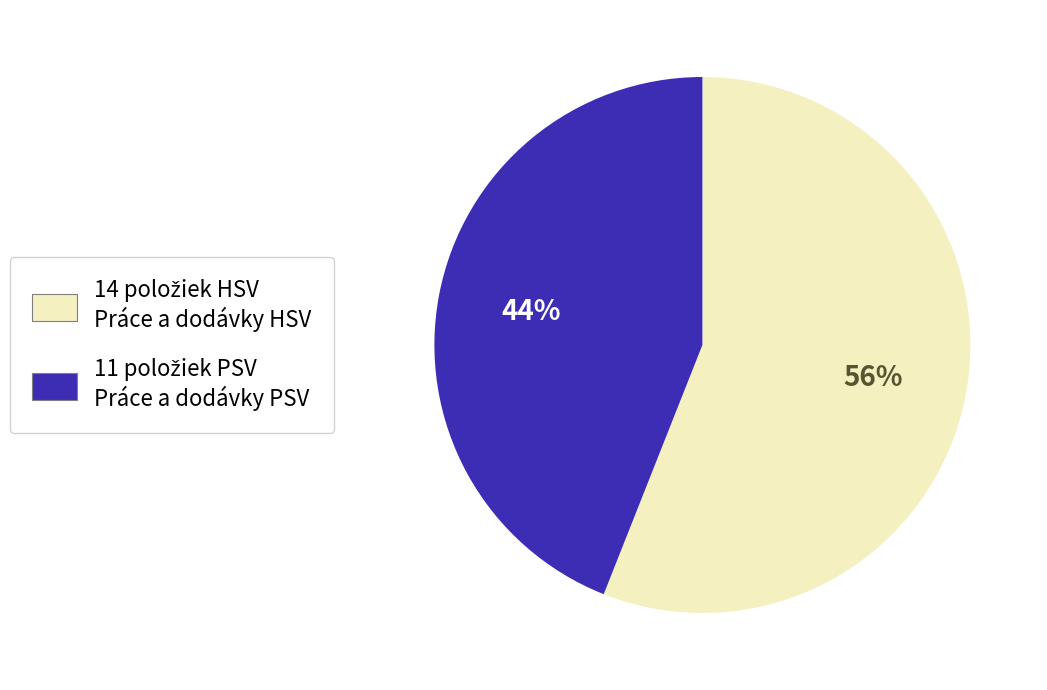

Does any single category account for the majority?

Yes